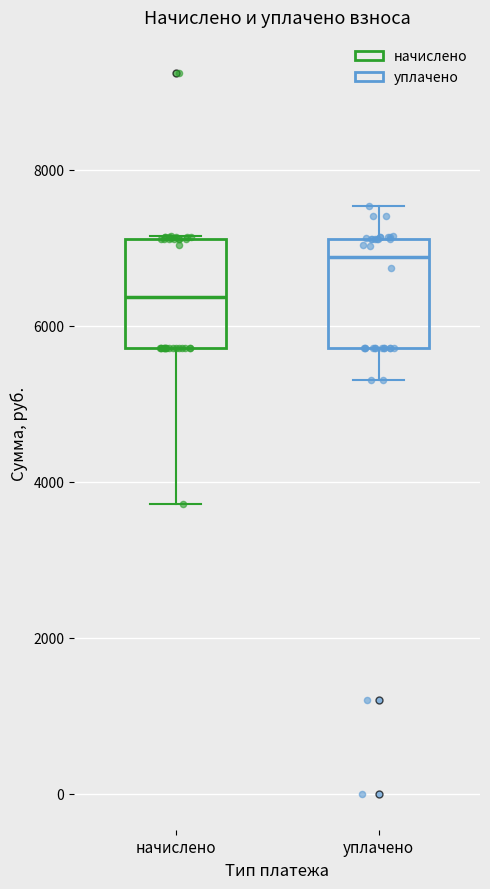

Reading left to right, transcribe this box plot: for each box, give where its median line is, the range the box spans, and where its two whiskers end, as read against the y-axis. The values are not printed on the chart, so give them approximately, as read against the axis.

начислено: median 6400, box 5800 to 7200, whiskers 3800 to 7200
уплачено: median 6800, box 5800 to 7200, whiskers 5400 to 7600